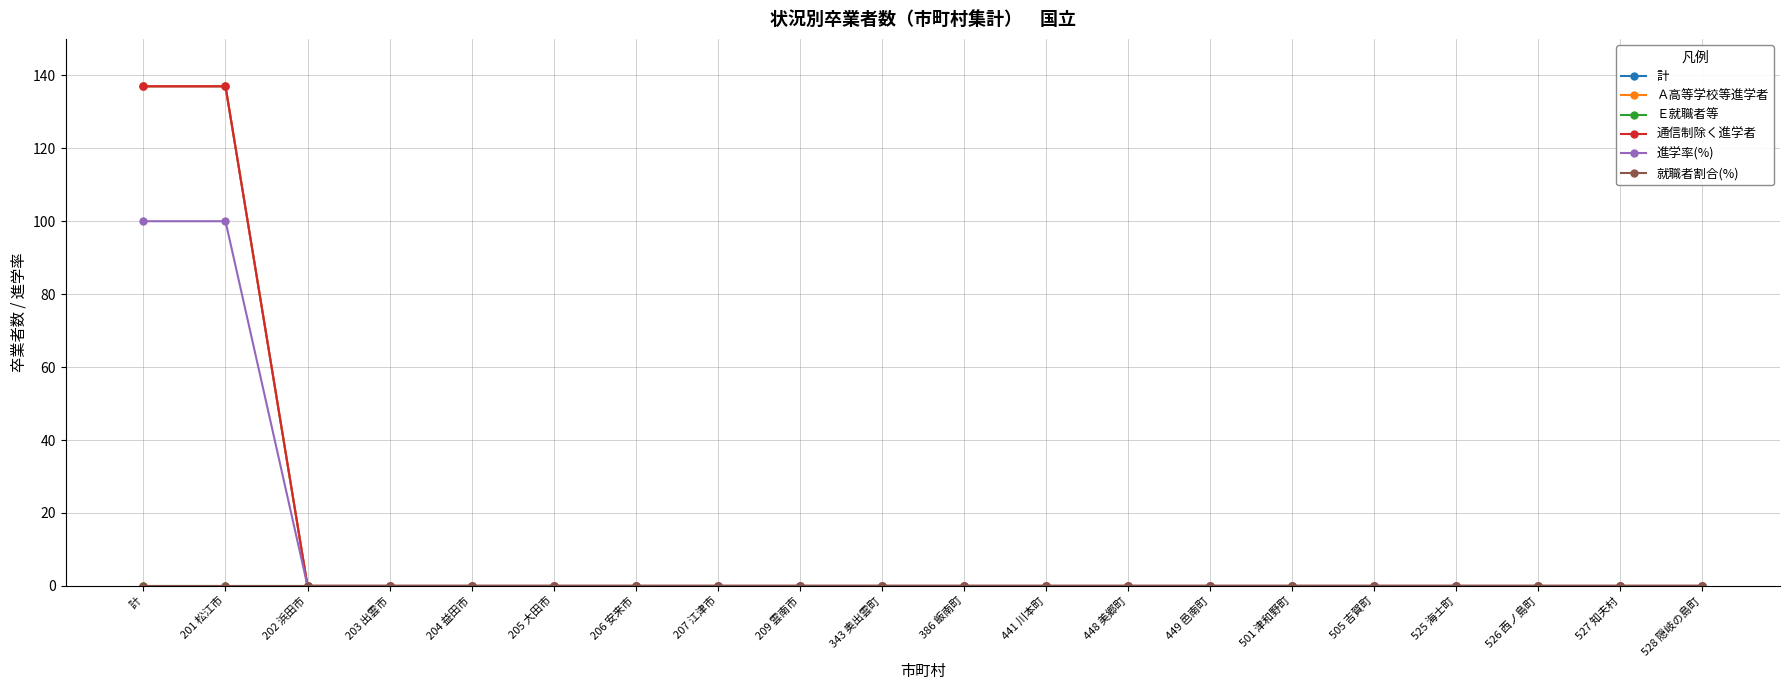

At which category is the sum across all series the highest?

計